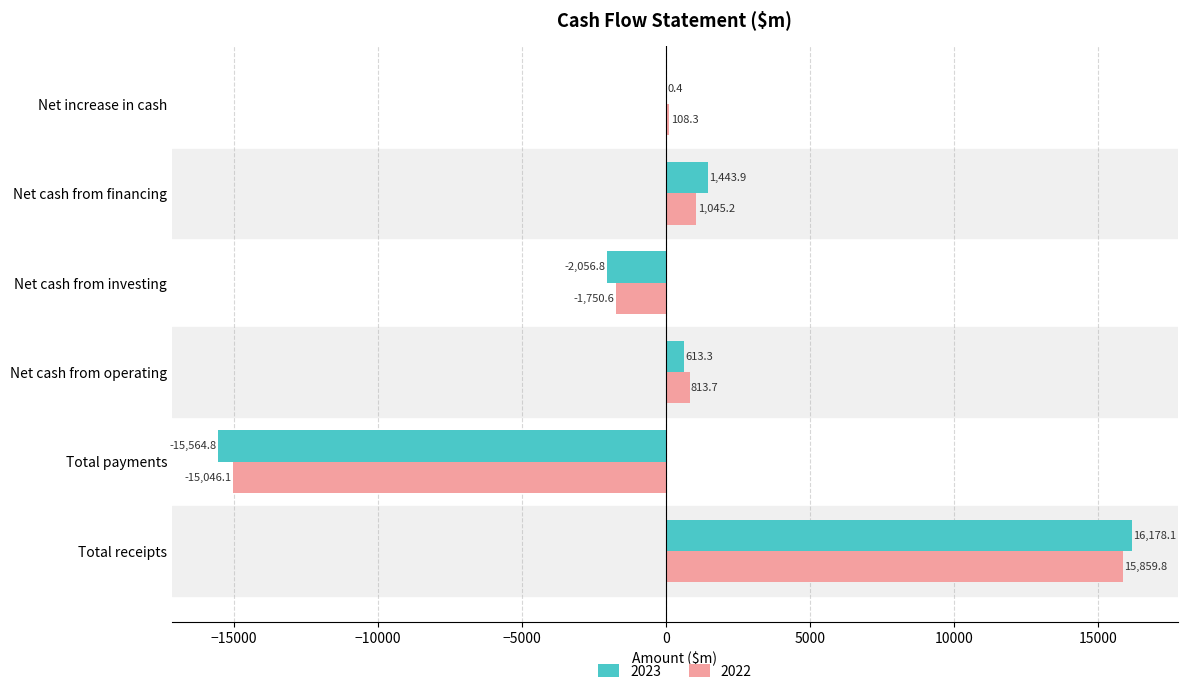

At which category is the sum across all series the highest?

Total receipts